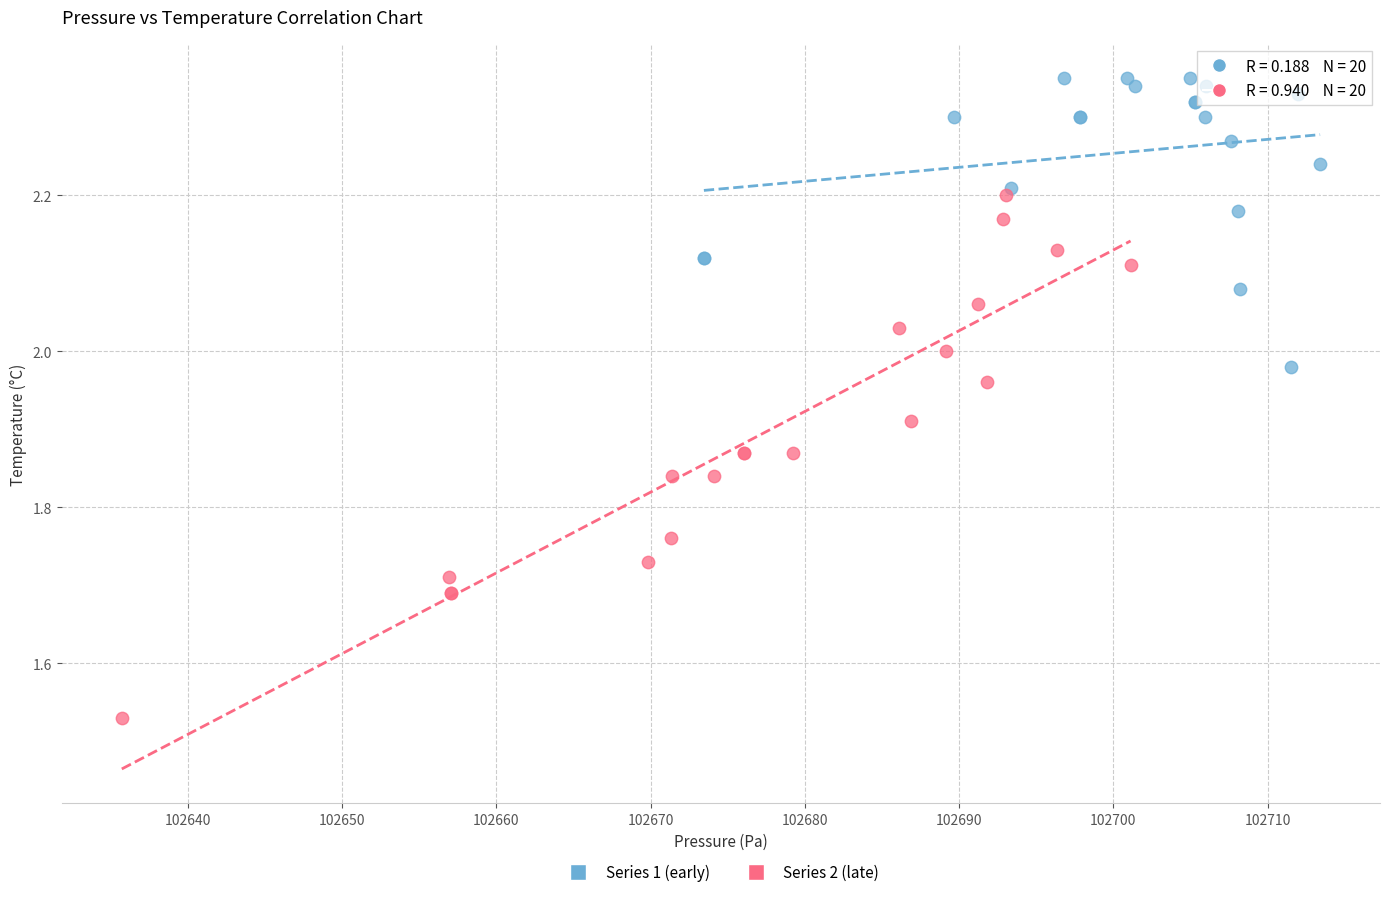

Which series reaches the minimum Y coordinate?

Series 2 (late)